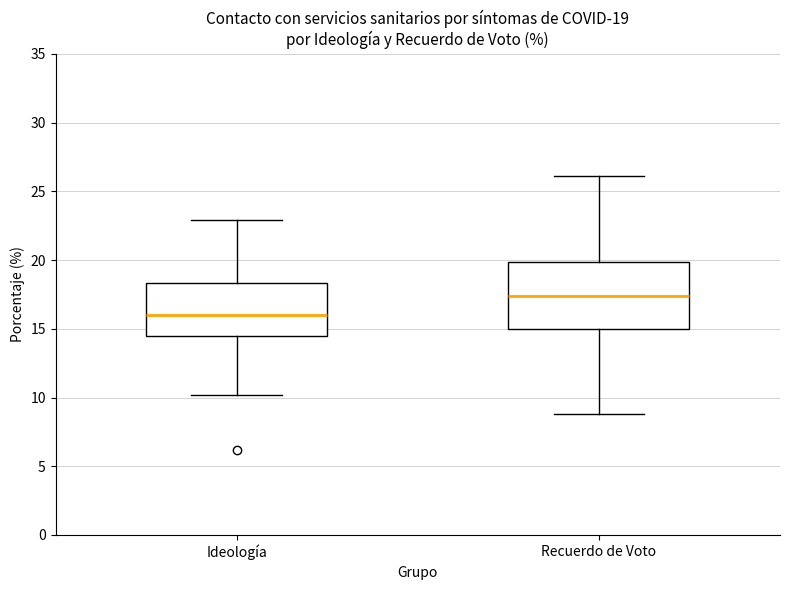

Which box's median line is the highest?

Recuerdo de Voto